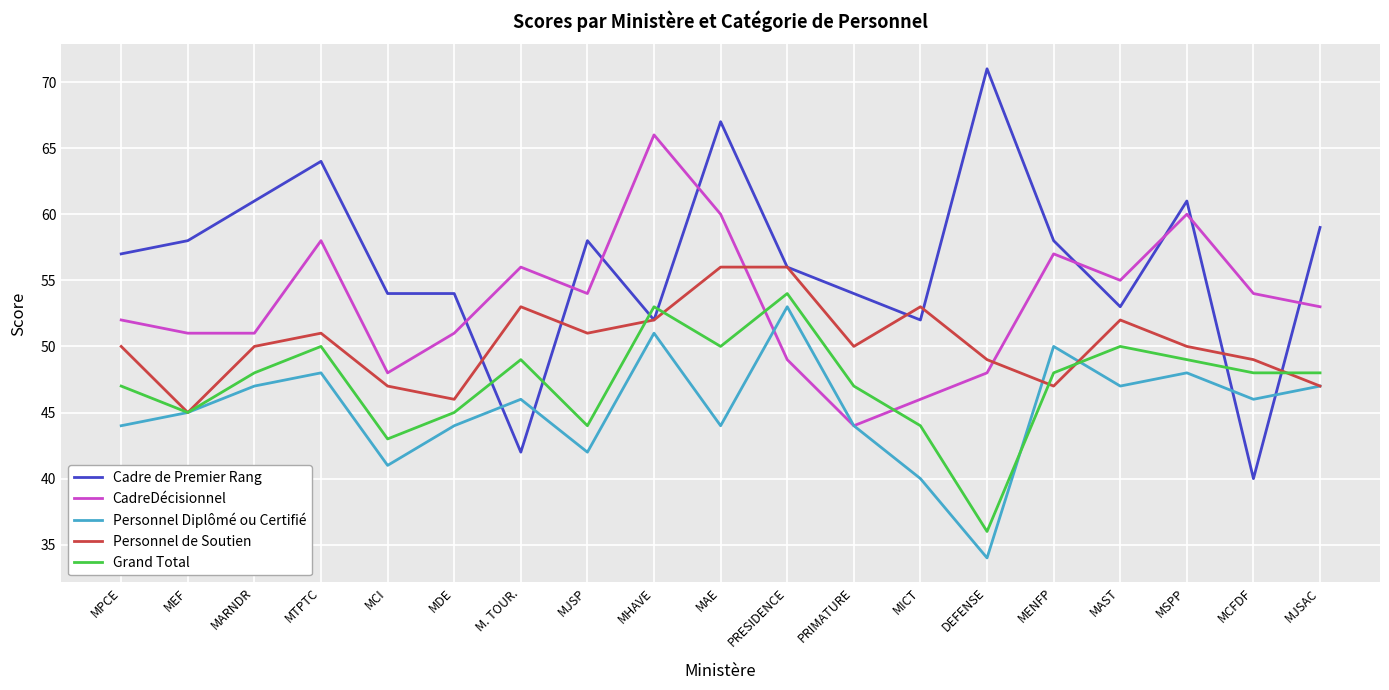

Read the Personnel Diplômé ou Certifié value at MCI, to the nearest 10.

40